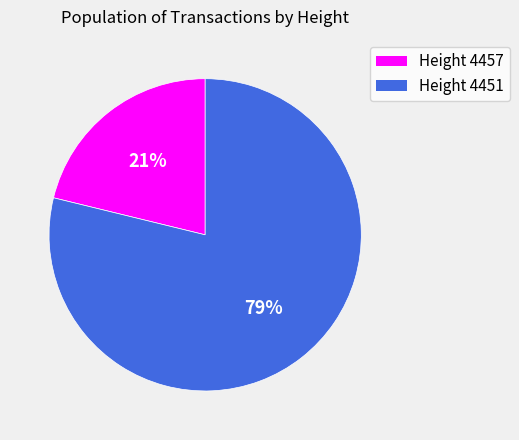

Is there a majority slice in this chart?

Yes